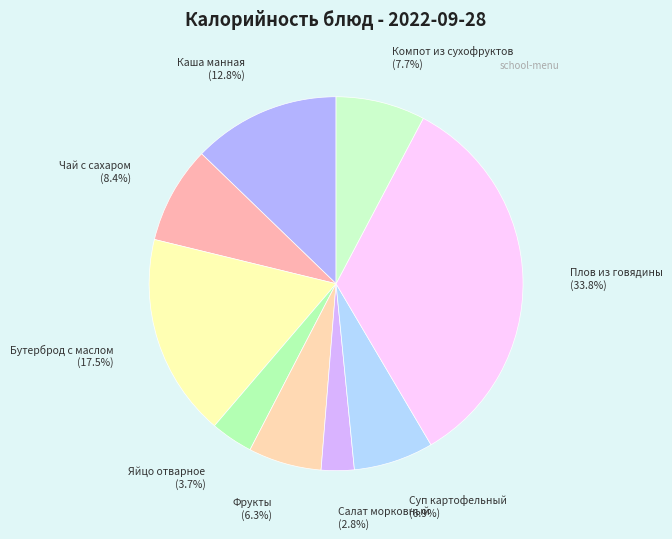

To the nearest percent, what is the average slice percentage?

11%